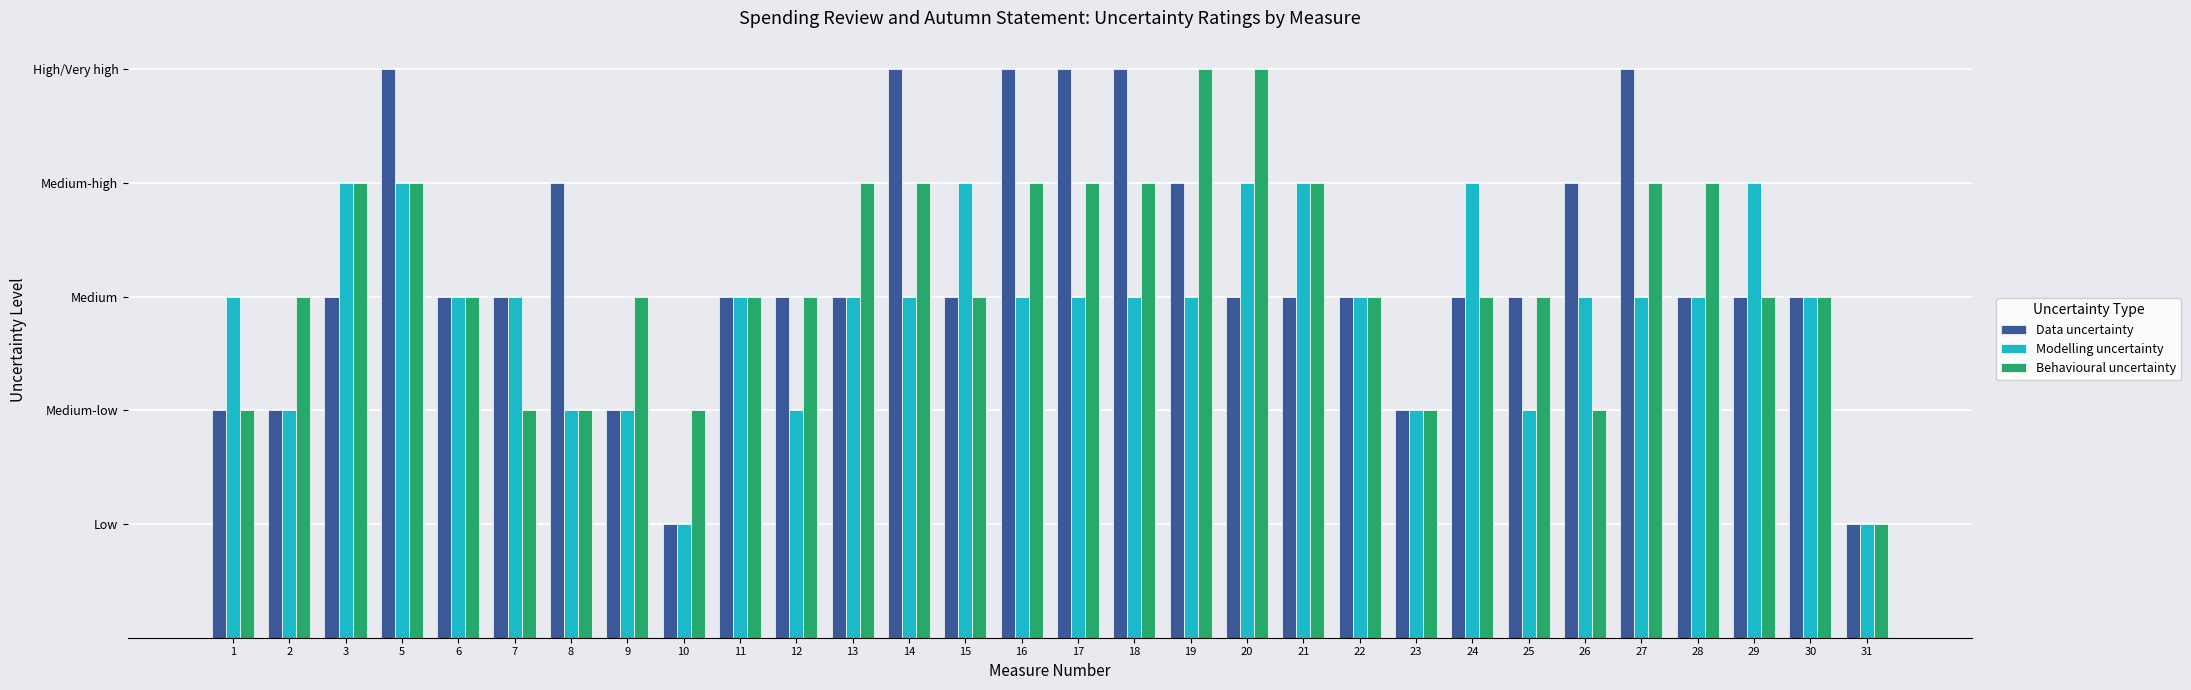

What are all the series names shown in the legend?

Data uncertainty, Modelling uncertainty, Behavioural uncertainty